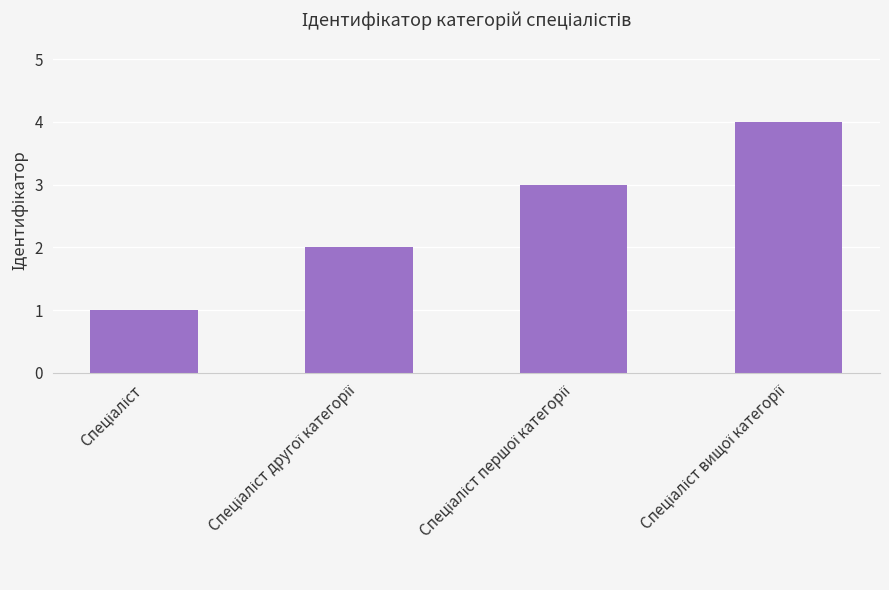

What is the value of the 1st bar from the left?

1